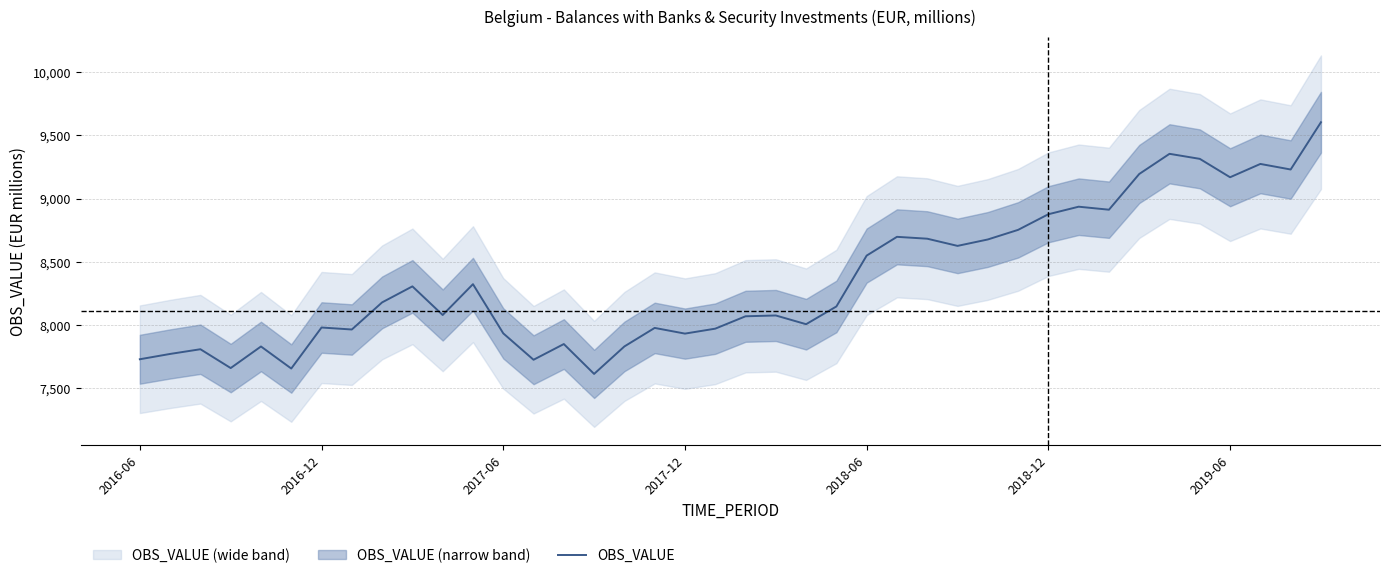

What is the value of the 8th point from the left?

7966.3